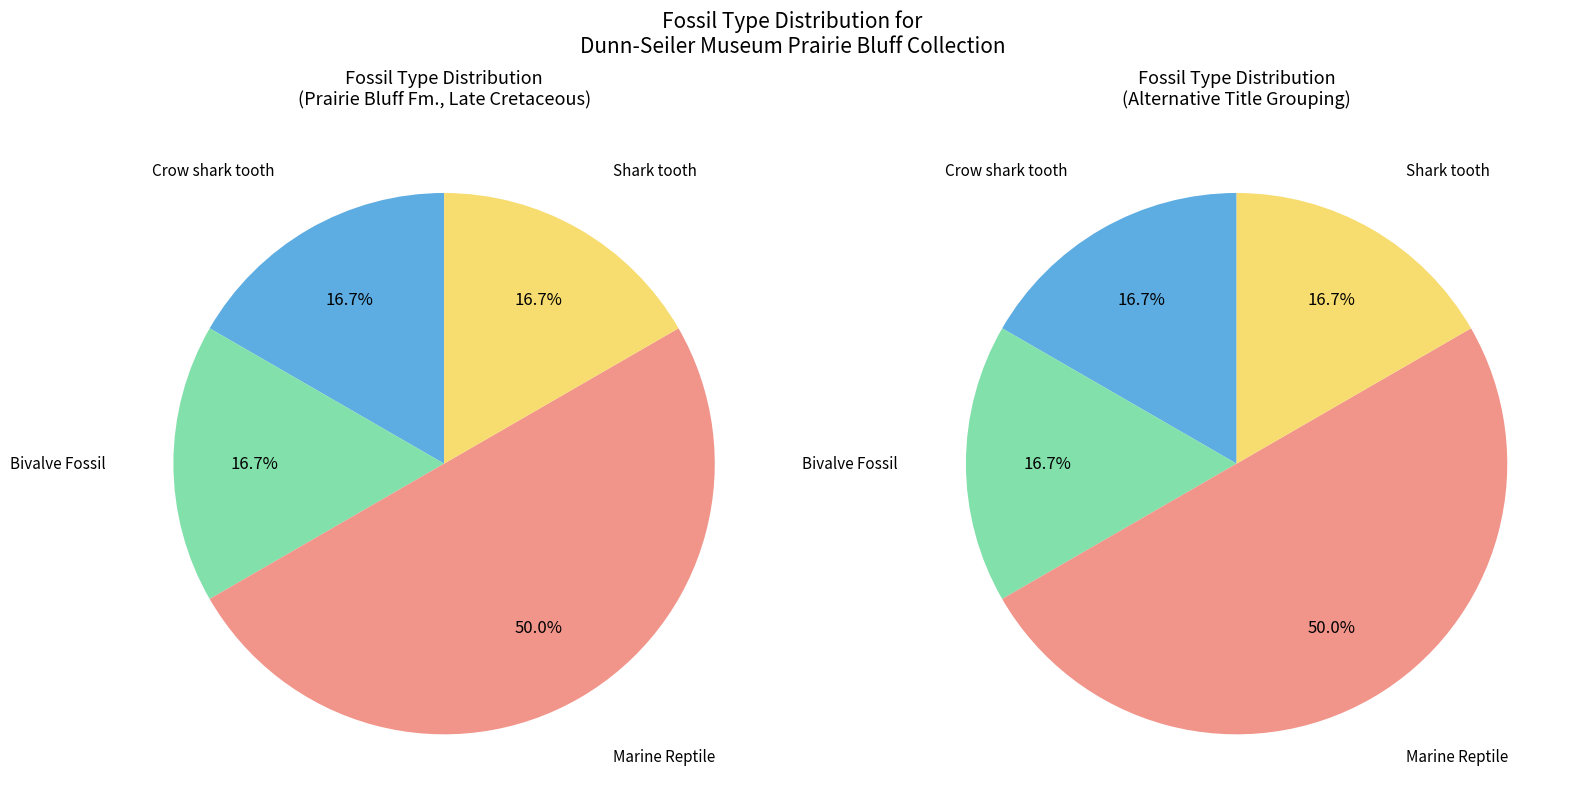

Is it true that Bivalve Fossil (F. unknown) is 17% of the pie?

True